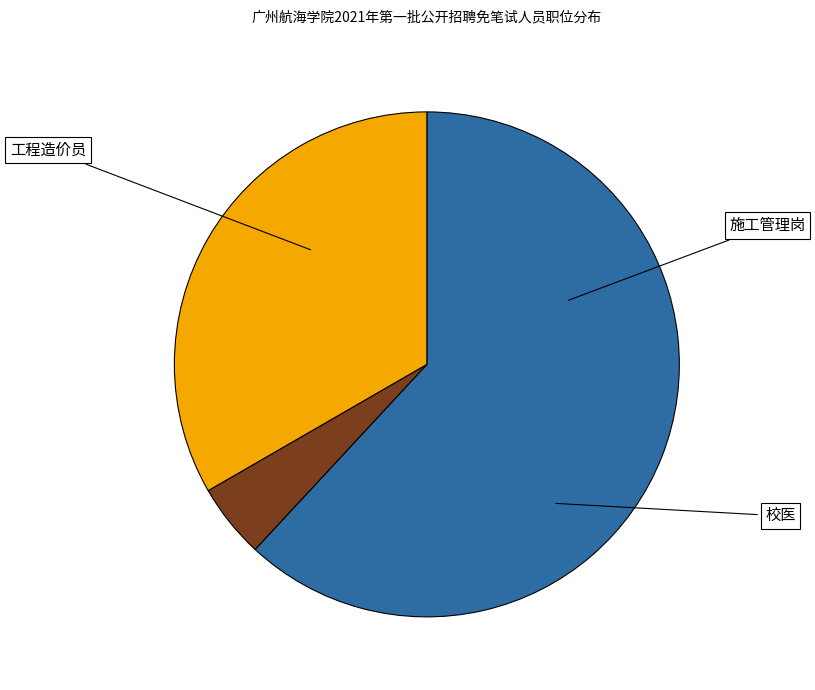

To the nearest percent, what percentage of the pie is 工程造价员?

5%